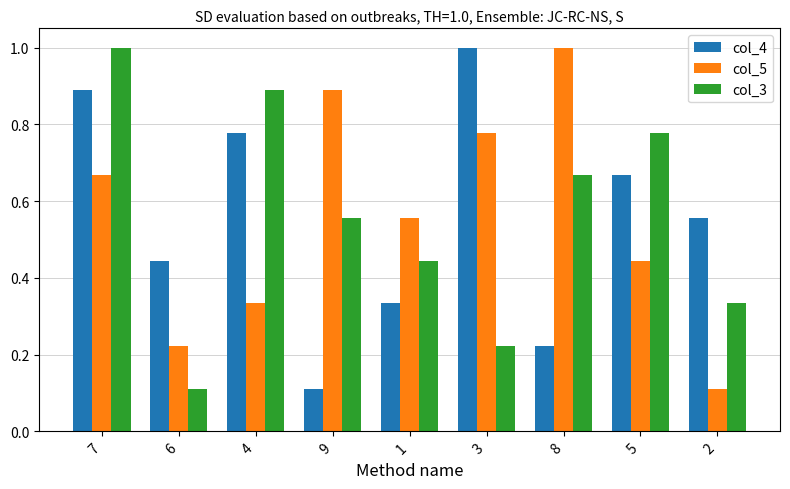

At how many categories does at least one series exceed 0?

9